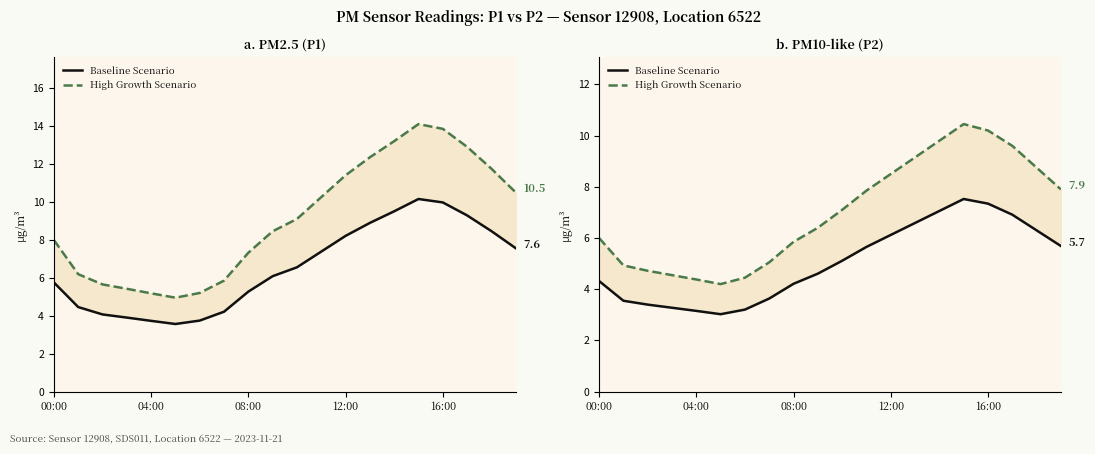

The value of High Growth Scenario at 08:00 is 5.8. True or false?

True